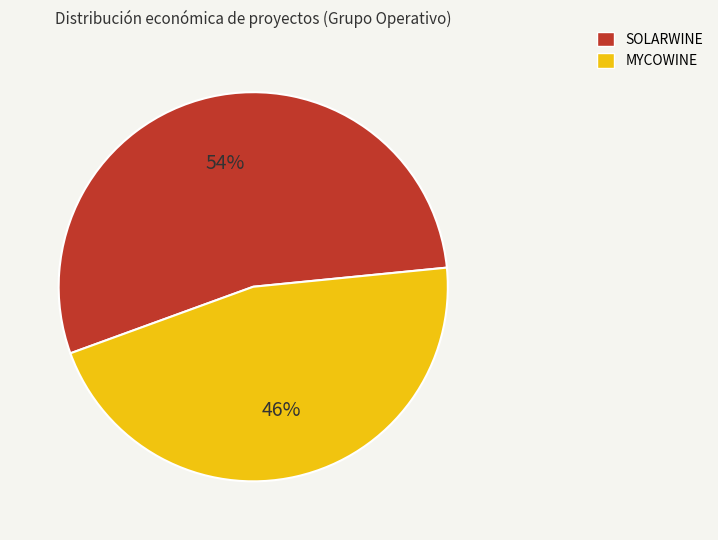

Combined, do SOLARWINE and MYCOWINE account for over 50%?

Yes